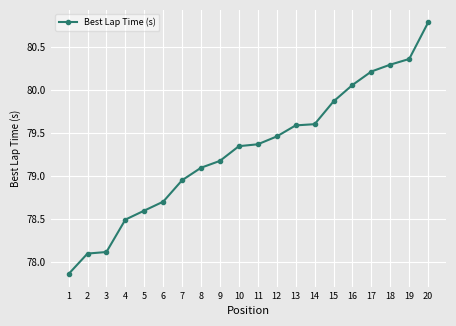

Is it true that the value at 9 is 79.2?

True